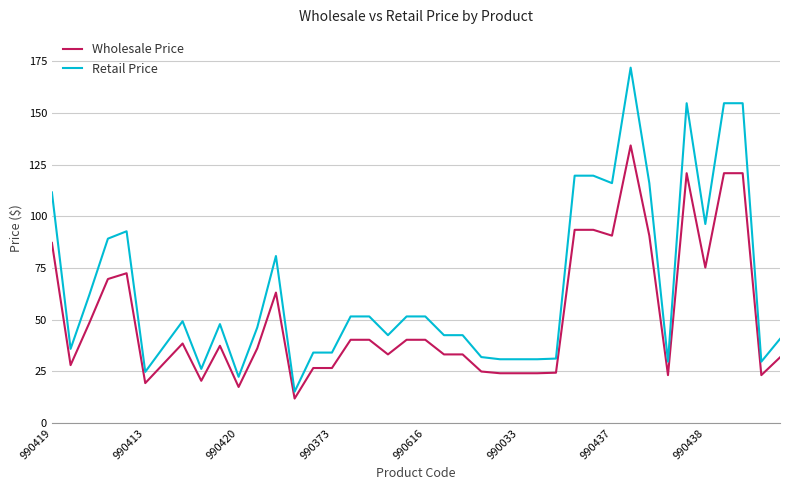

What is the smallest value displayed?

11.9